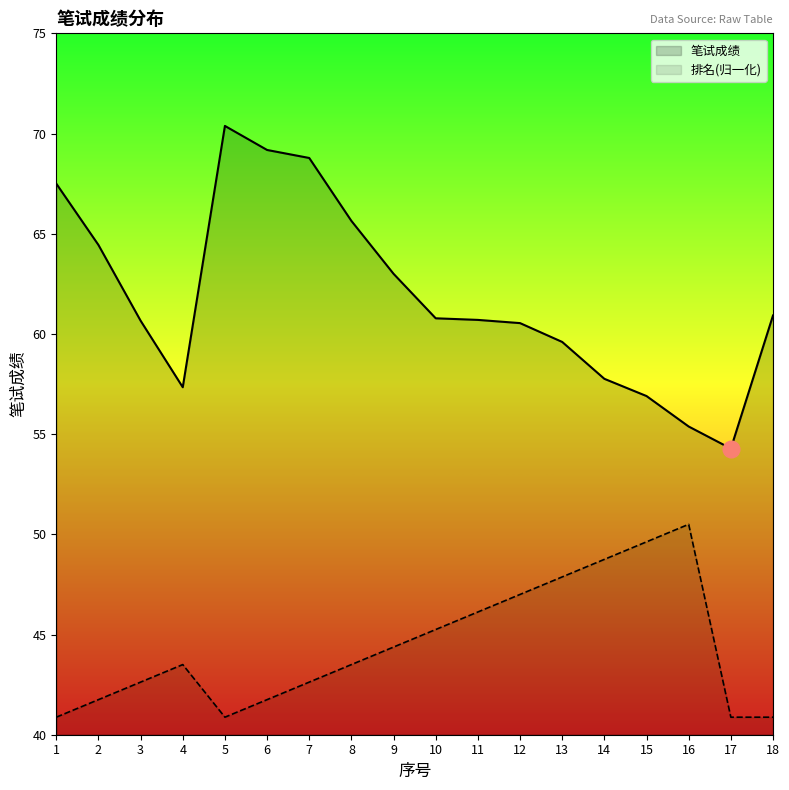

At 12, list the series in order from largest to smallest.

笔试成绩, 排名(归一化)